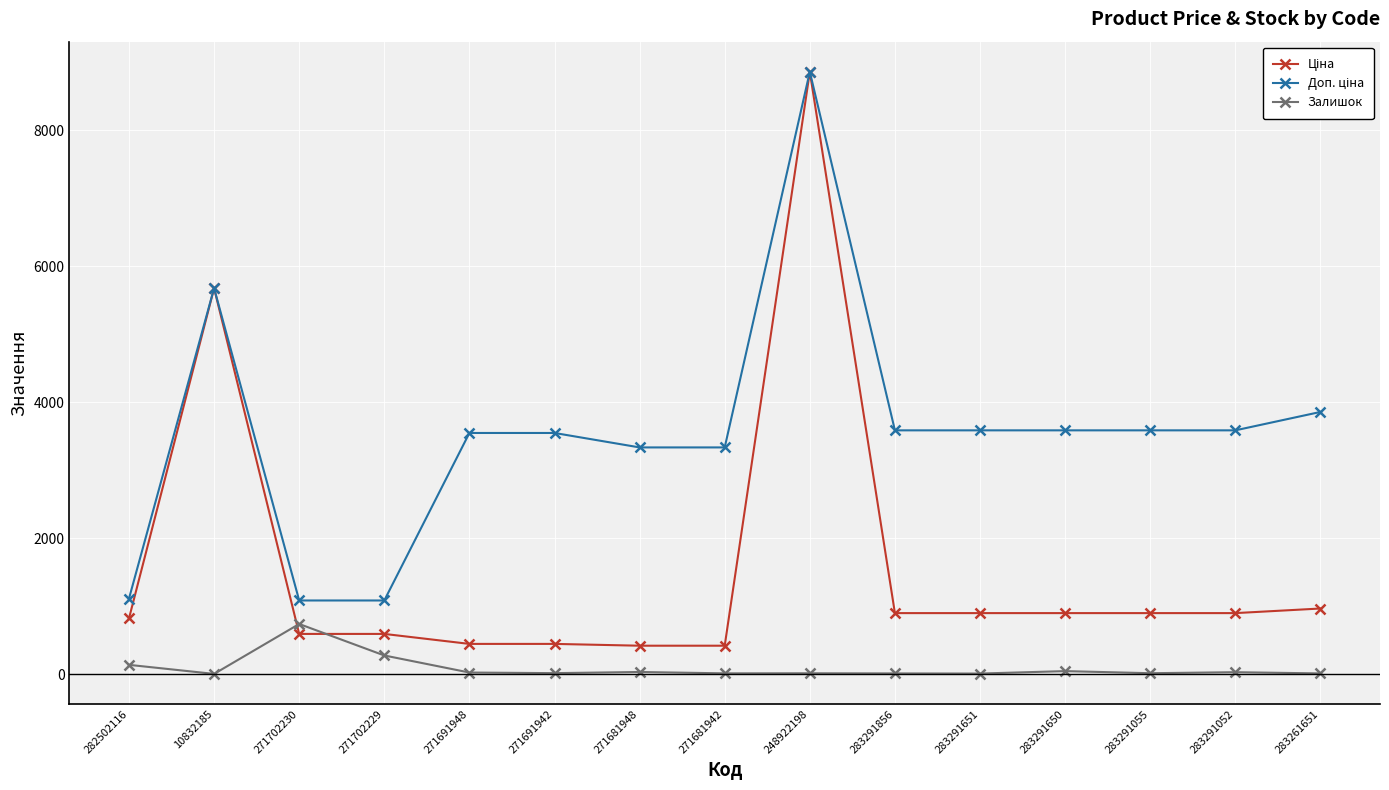

What is the total value across all series at 283291651?

4486.5